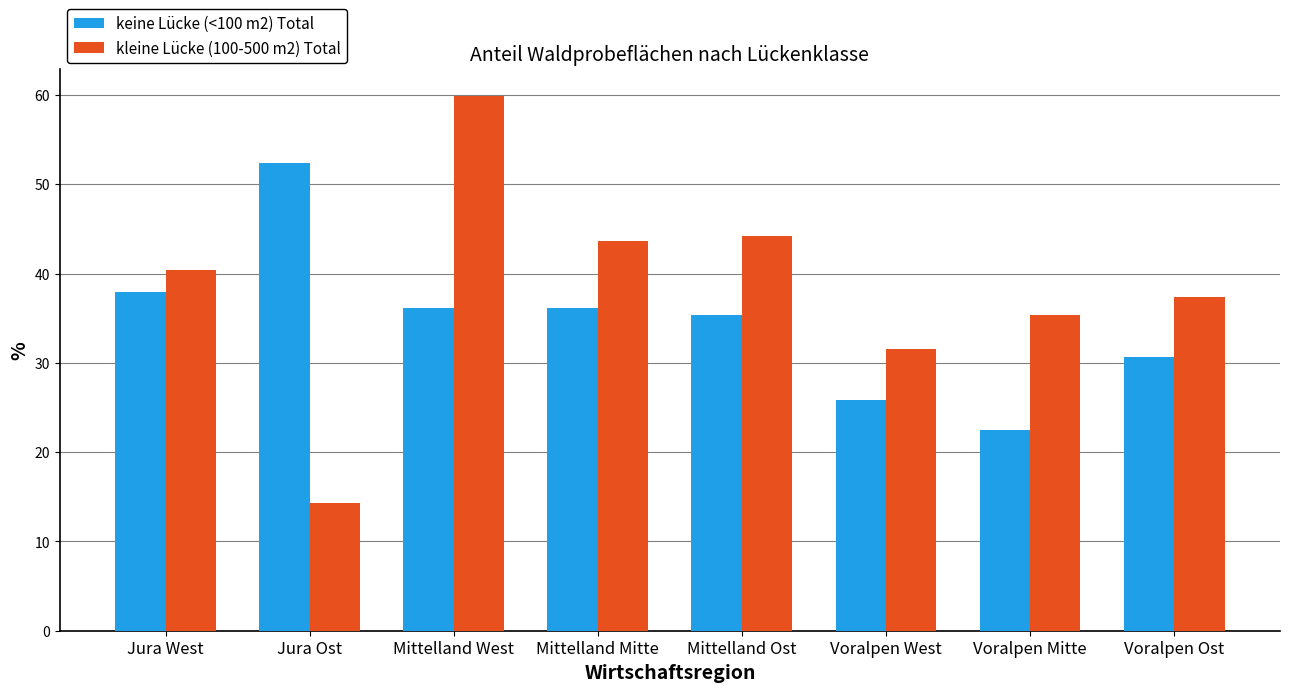

List the series in order of their overall mean, lowest first.

keine Lücke (<100 m2) Total, kleine Lücke (100-500 m2) Total